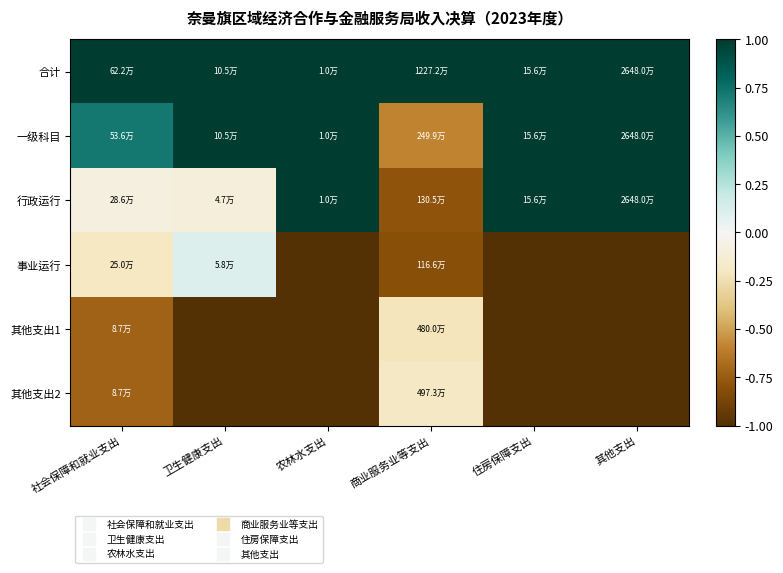

Reading left to right, transcribe all the data shown in this chart.

合计: 社会保障和就业支出=1.0	卫生健康支出=1.0	农林水支出=1.0	商业服务业等支出=1.0	住房保障支出=1.0	其他支出=1.0
一级科目: 社会保障和就业支出=0.7	卫生健康支出=1.0	农林水支出=1.0	商业服务业等支出=-0.6	住房保障支出=1.0	其他支出=1.0
行政运行: 社会保障和就业支出=-0.1	卫生健康支出=-0.1	农林水支出=1.0	商业服务业等支出=-0.8	住房保障支出=1.0	其他支出=1.0
事业运行: 社会保障和就业支出=-0.2	卫生健康支出=0.1	农林水支出=-1.0	商业服务业等支出=-0.8	住房保障支出=-1.0	其他支出=-1.0
其他支出1: 社会保障和就业支出=-0.7	卫生健康支出=-1.0	农林水支出=-1.0	商业服务业等支出=-0.2	住房保障支出=-1.0	其他支出=-1.0
其他支出2: 社会保障和就业支出=-0.7	卫生健康支出=-1.0	农林水支出=-1.0	商业服务业等支出=-0.2	住房保障支出=-1.0	其他支出=-1.0